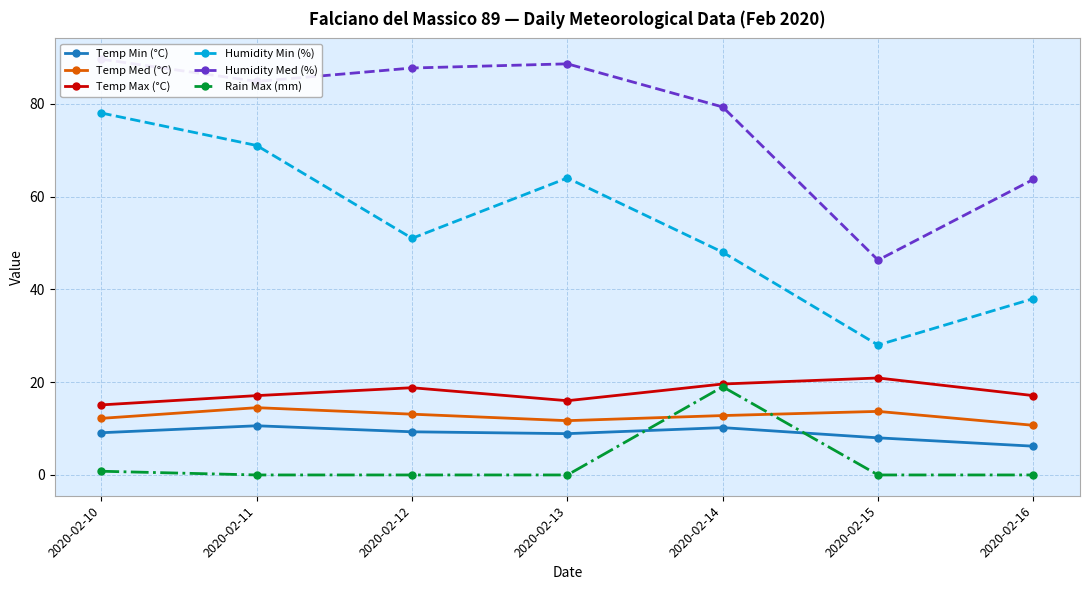

Is it true that Rain Max (mm) equals 0.0 at 2020-02-12?

True